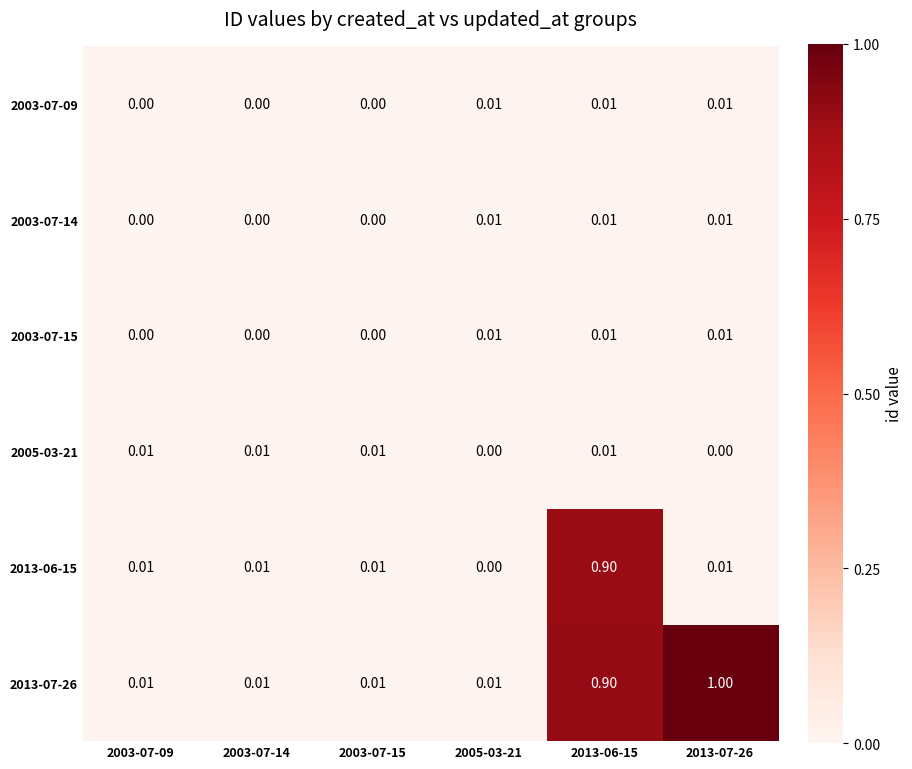

How many data points does each series have?

6